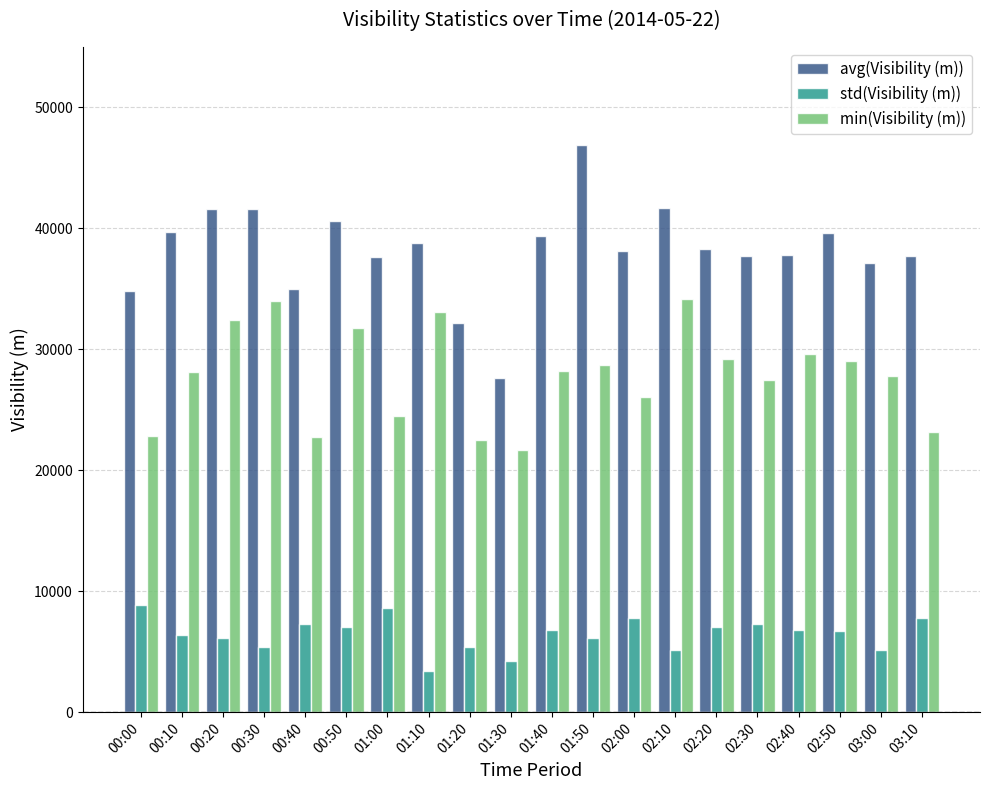

Which series changed the most between 01:20 and 02:40?

min(Visibility (m))